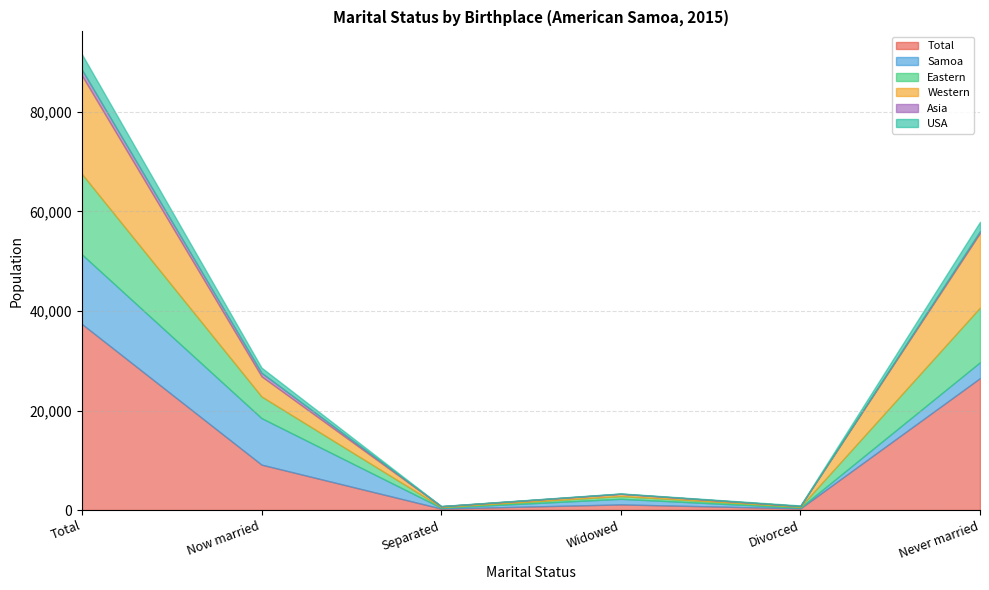

Which series ends up on top after the final intersection of Eastern and Samoa?

Eastern